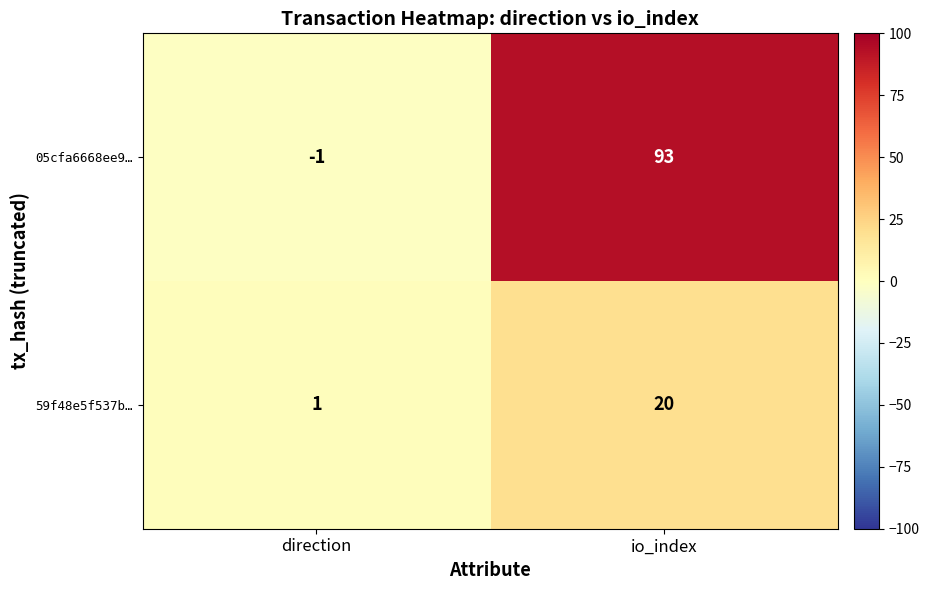

How many values in 05cfa6668ee9… are below zero?

1